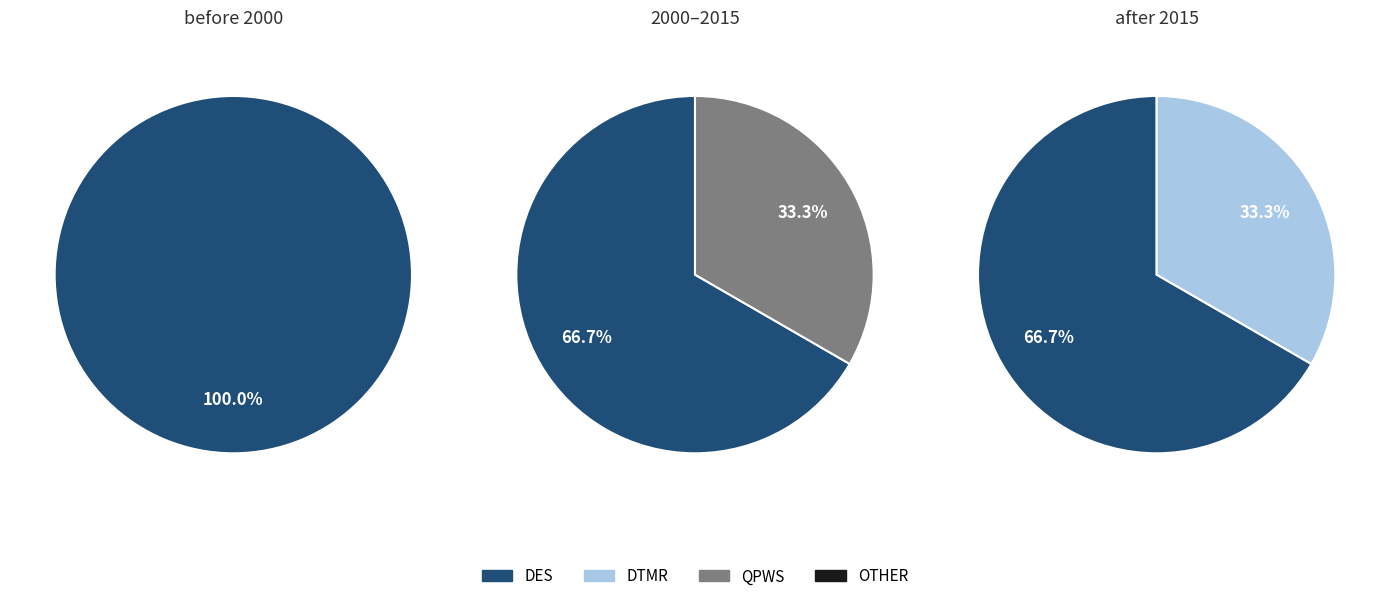

How many slices are in this pie chart?

4